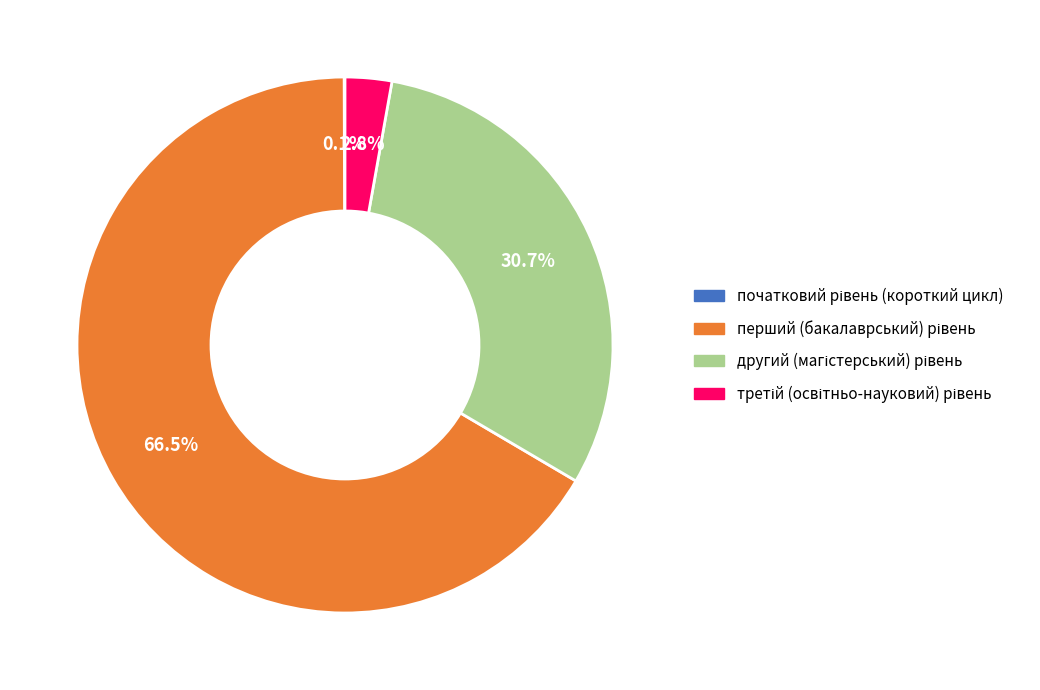

Is there any slice that represents more than half of the pie?

Yes